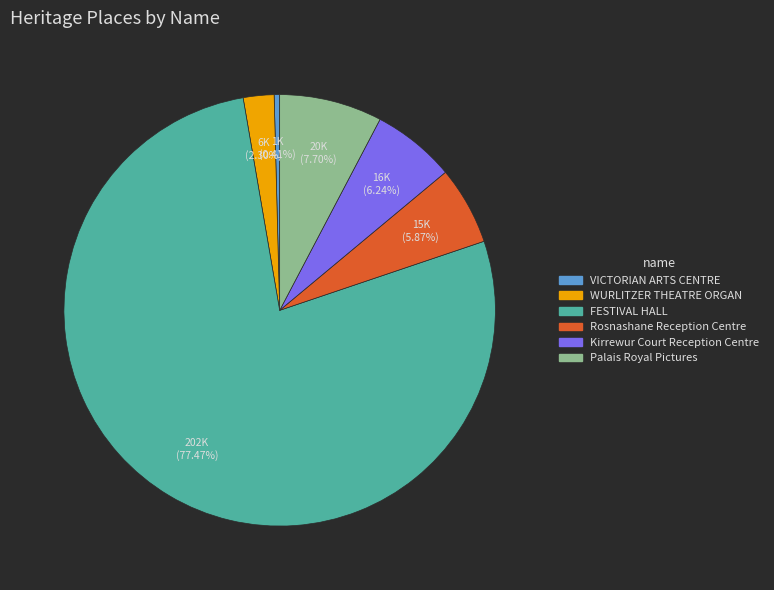

To the nearest percent, what is the average slice percentage?

17%